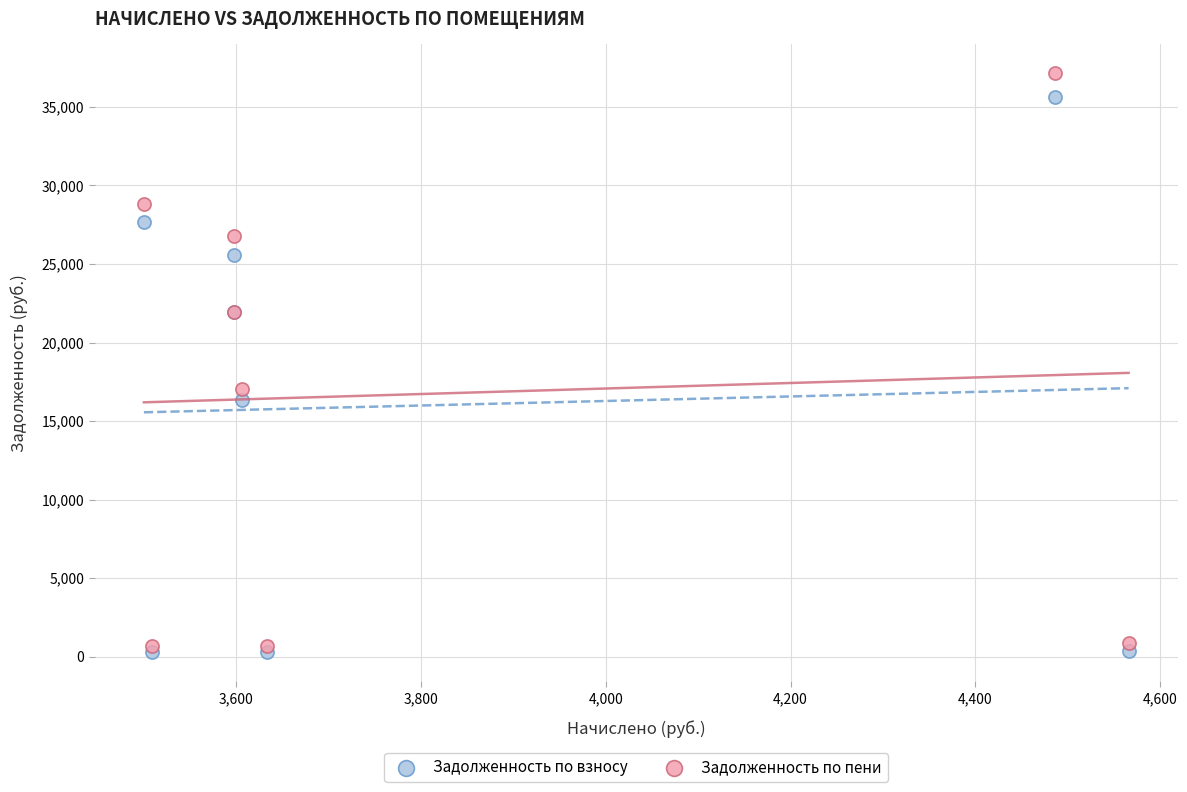

Across all series, what Y value is closest to 18705?

17053.5